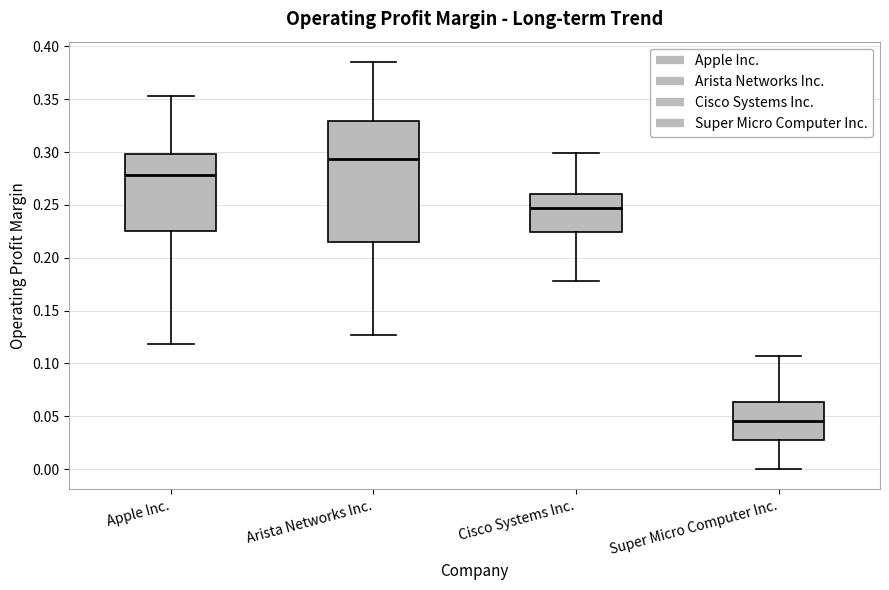

Where is the lower edge of the box for Arista Networks Inc. on the y-axis? The values are not printed on the chart, so give them approximately, as read against the axis.

0.215